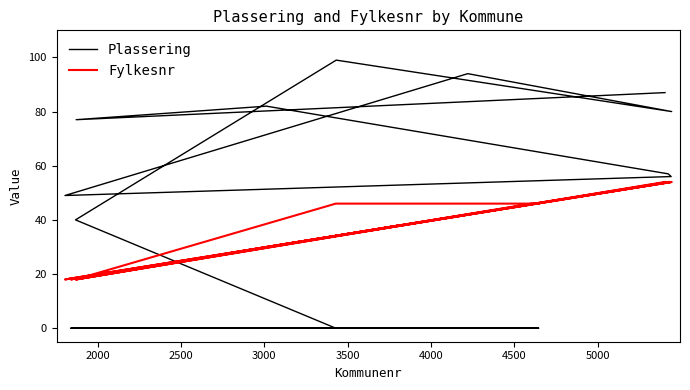

Does the chart have visible grid lines?

No